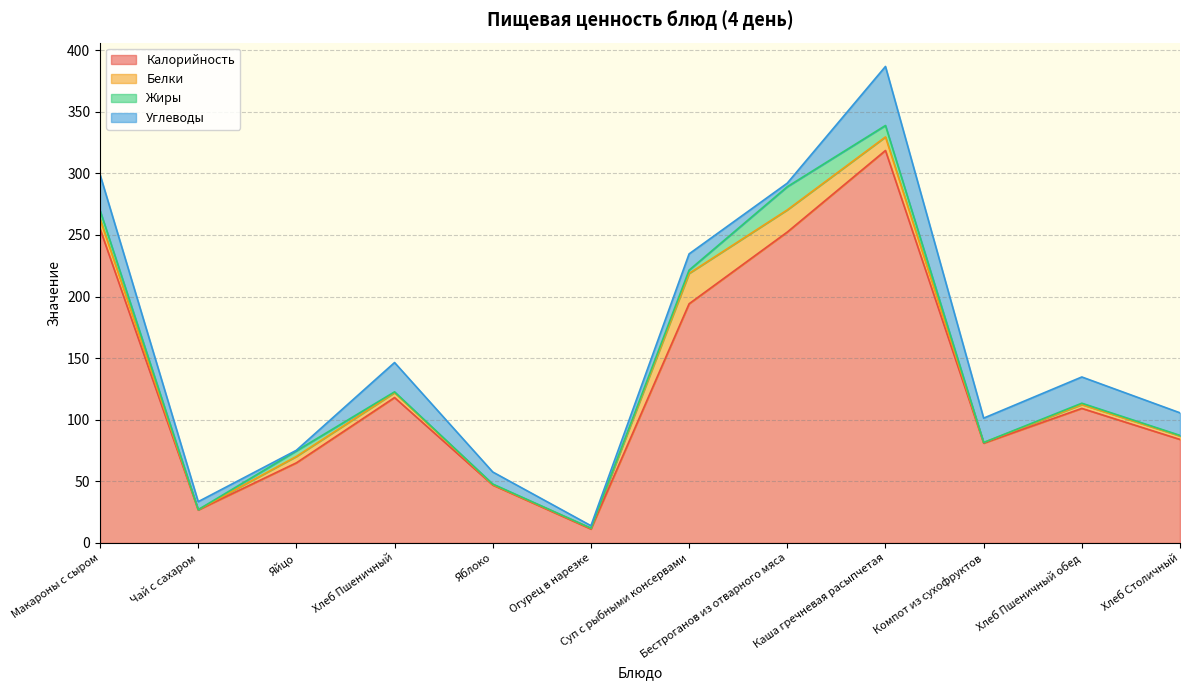

Where does the Жиры series first go above 1?

Макароны с сыром